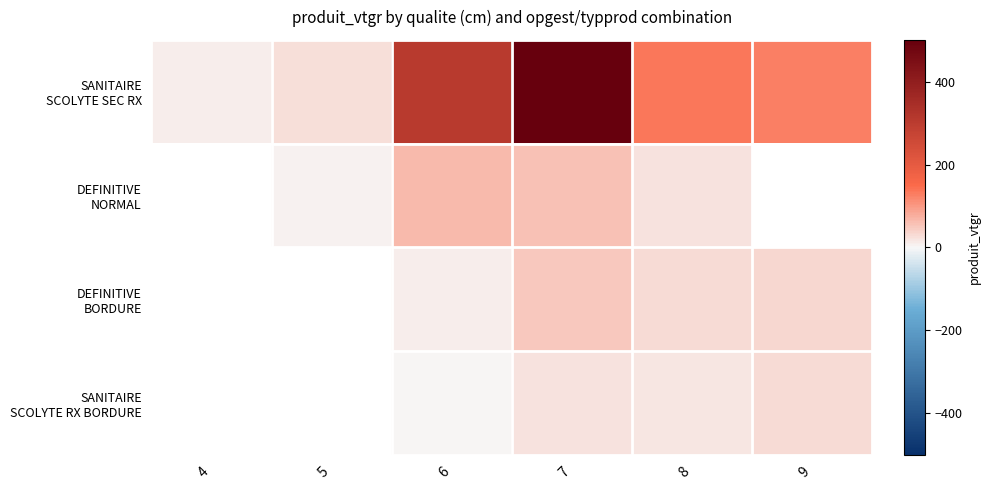

The value of DEFINITIVE BORDURE at 8 is 44.8. True or false?

False